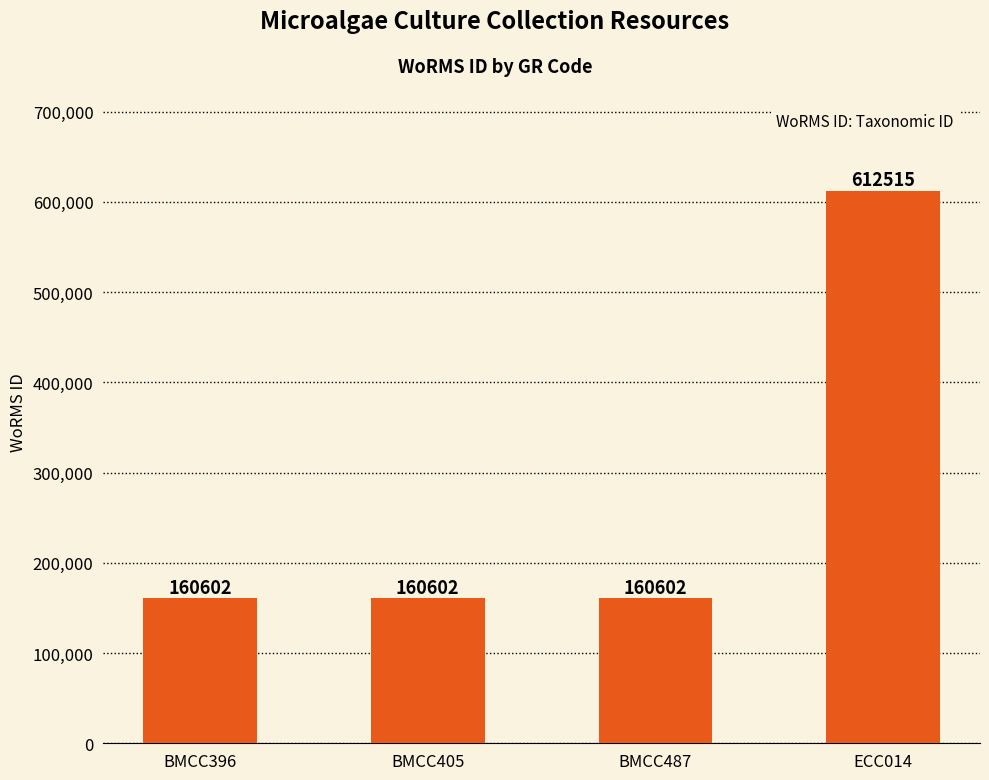

Reading left to right, extract all data points from this chart.

BMCC396=160602	BMCC405=160602	BMCC487=160602	ECC014=612515